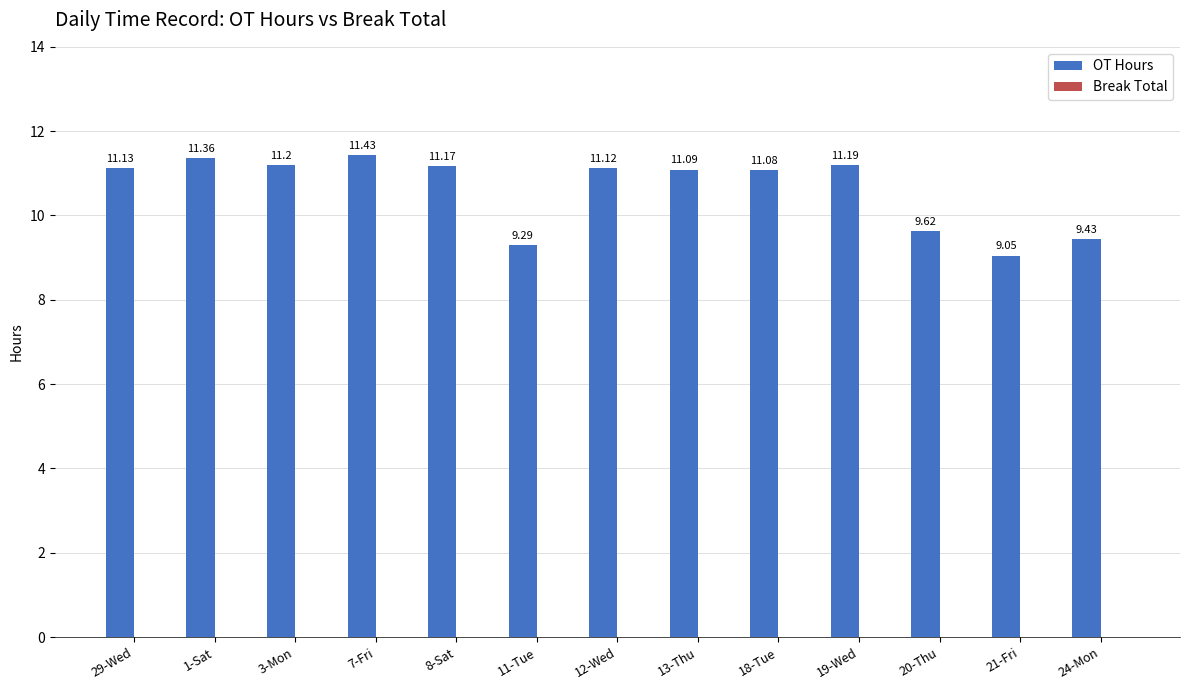

Which has a higher value, 12-Wed or 24-Mon?

12-Wed